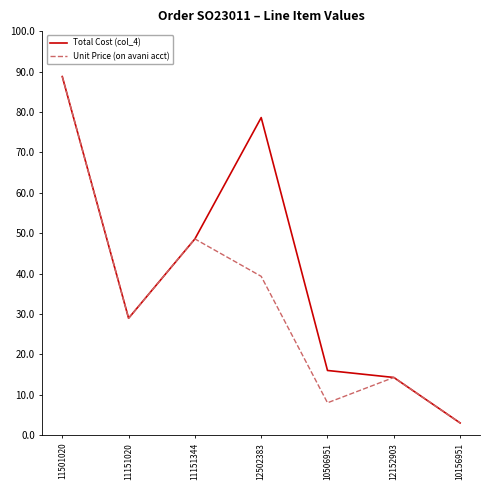

What position from the left is 12152903?

6